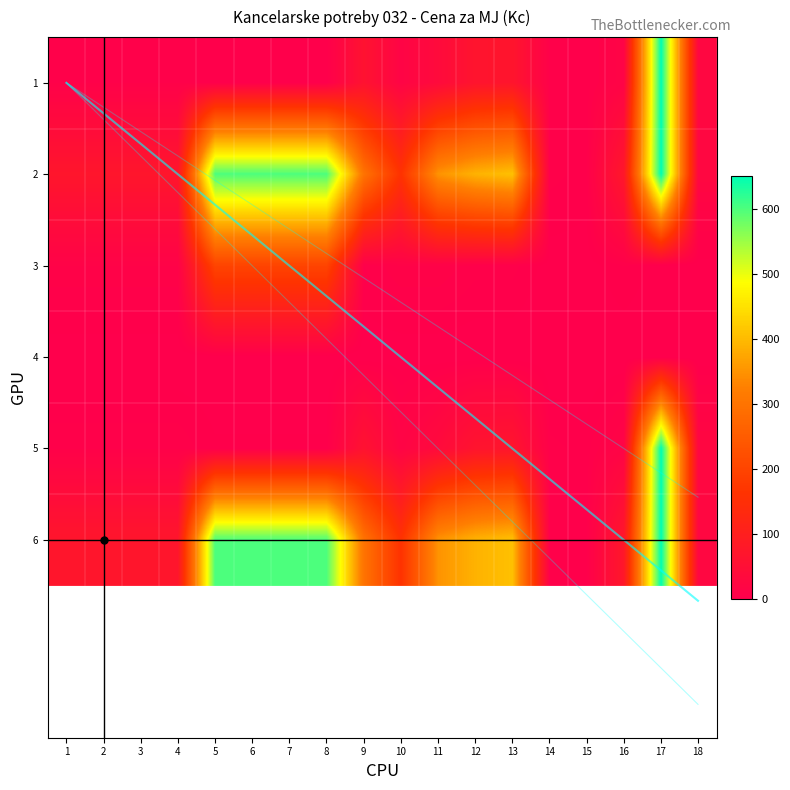

Rank the categories by 2 value from highest to lowest.

17, 5, 6, 7, 8, 13, 12, 11, 9, 10, 16, 1, 2, 3, 4, 18, 14, 15